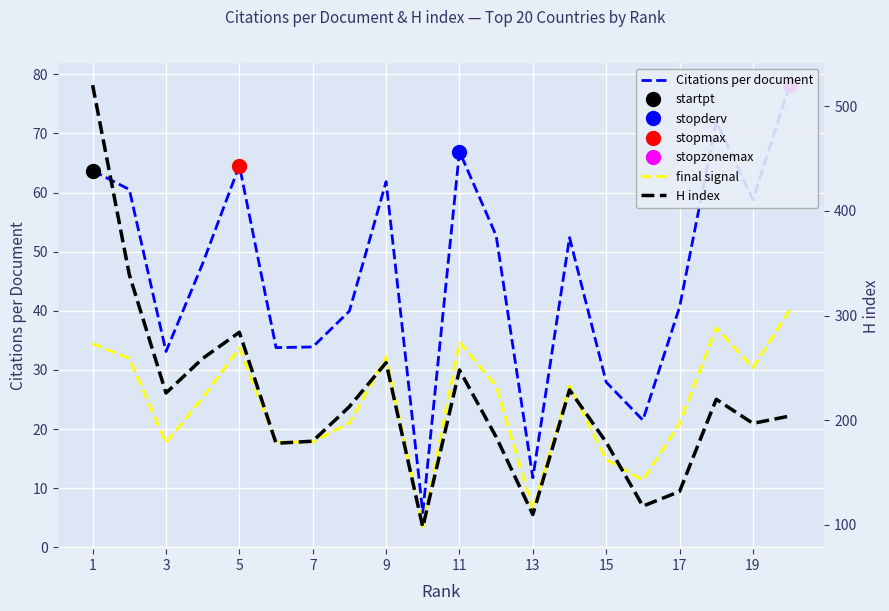

Where does the Citations per document series first go above 52?

1